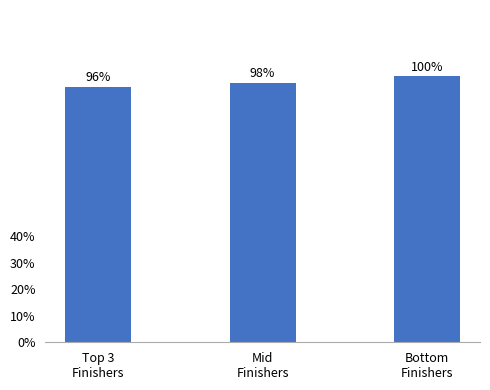

What is the maximum value shown in the chart?

1.0